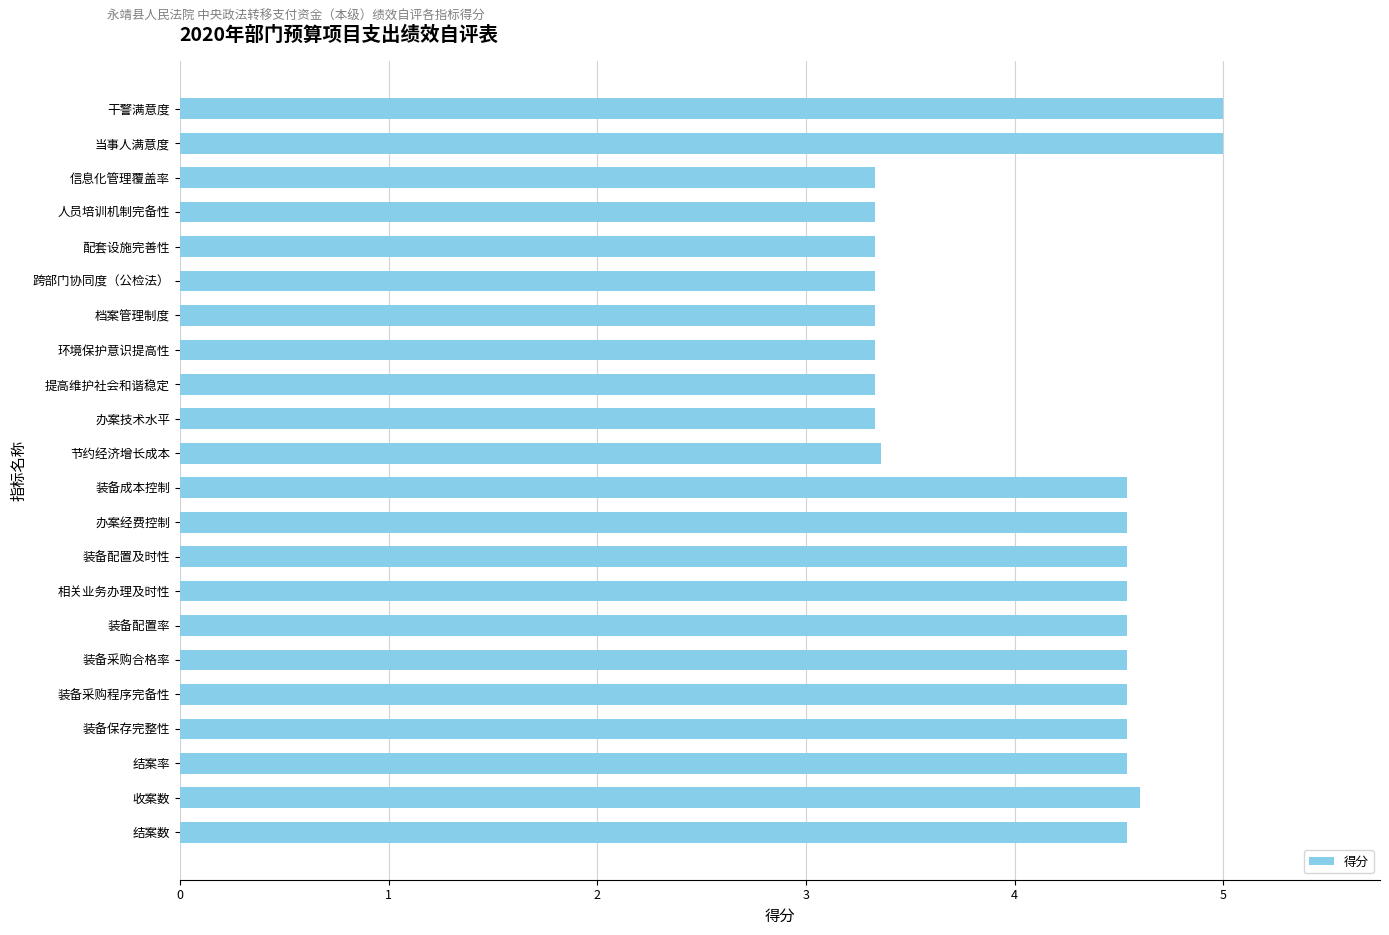

The value at 档案管理制度 is 4.4. True or false?

False